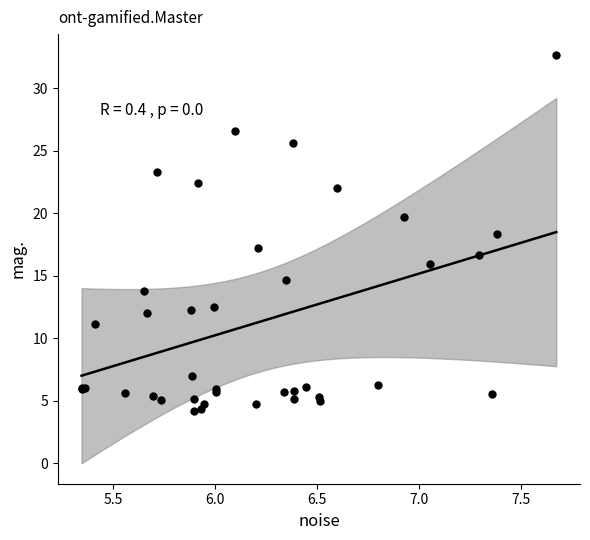

What Y value in the scatter plot is closest to 18?

18.4